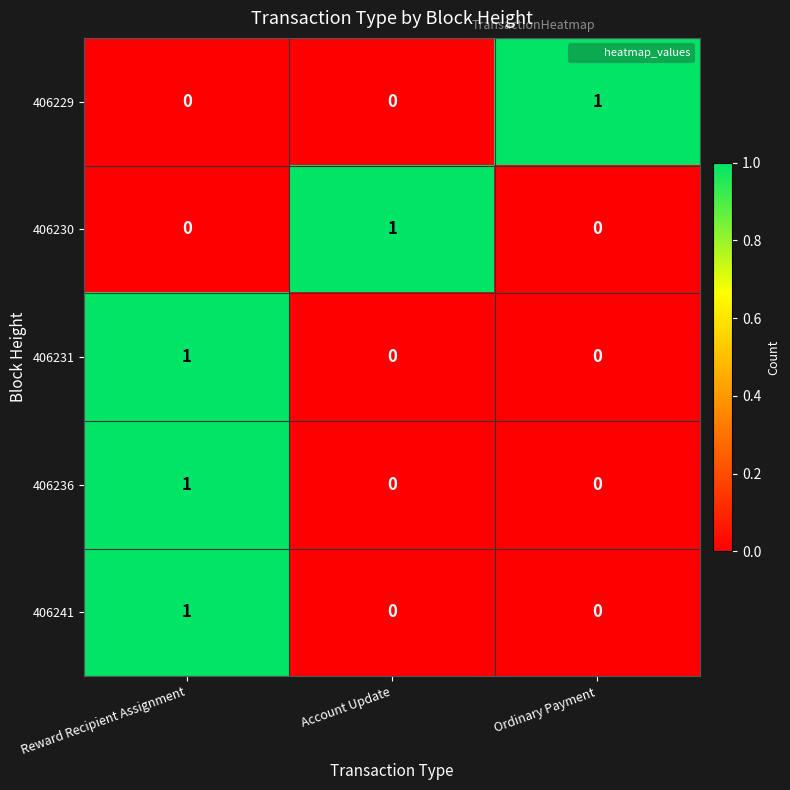

Reading left to right, what are all the values shown in this chart?

406229: Reward Recipient Assignment=0	Account Update=0	Ordinary Payment=1
406230: Reward Recipient Assignment=0	Account Update=1	Ordinary Payment=0
406231: Reward Recipient Assignment=1	Account Update=0	Ordinary Payment=0
406236: Reward Recipient Assignment=1	Account Update=0	Ordinary Payment=0
406241: Reward Recipient Assignment=1	Account Update=0	Ordinary Payment=0